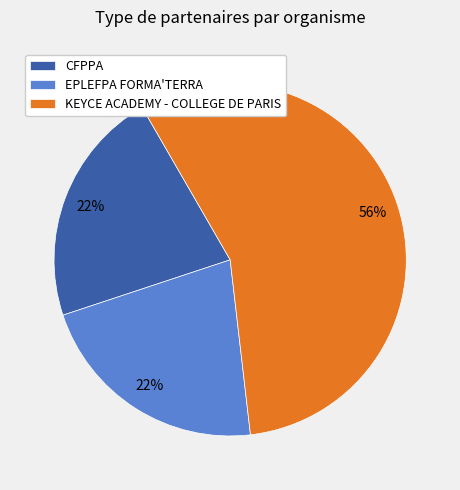

Between KEYCE ACADEMY - COLLEGE DE PARIS and EPLEFPA FORMA'TERRA, which is larger?

KEYCE ACADEMY - COLLEGE DE PARIS